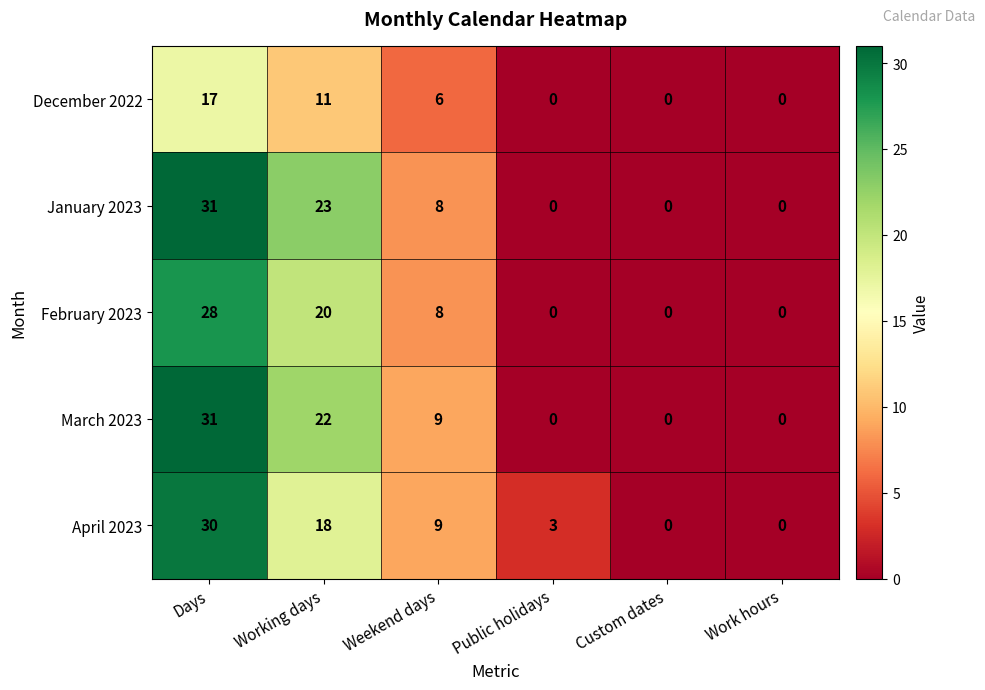

How many positive values does the December 2022 series have?

3